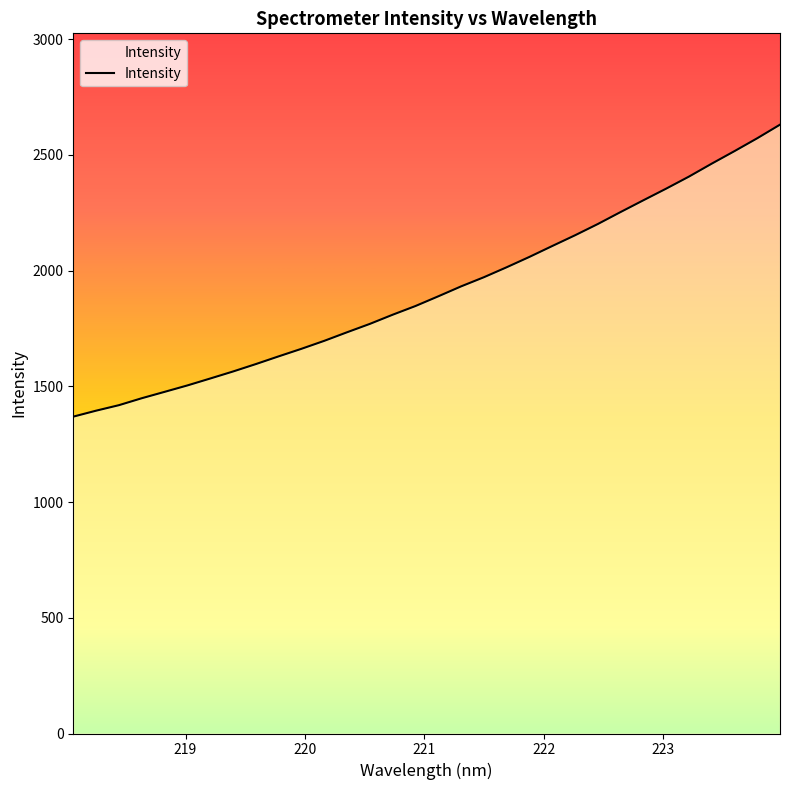

What is the difference between the maximum and minimum values?

1261.6